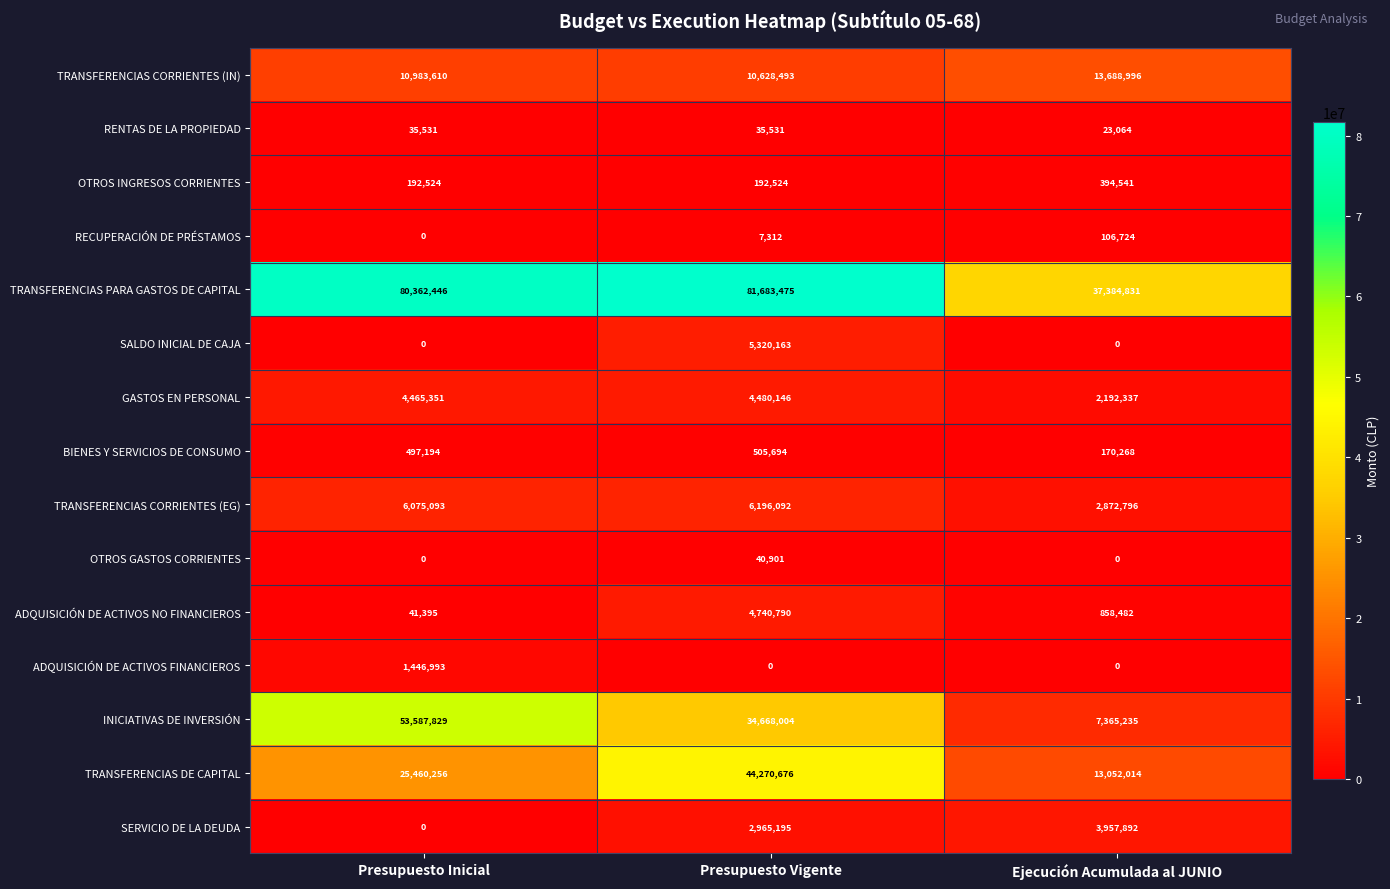

What is the total value across all series at Presupuesto Vigente?

195734996